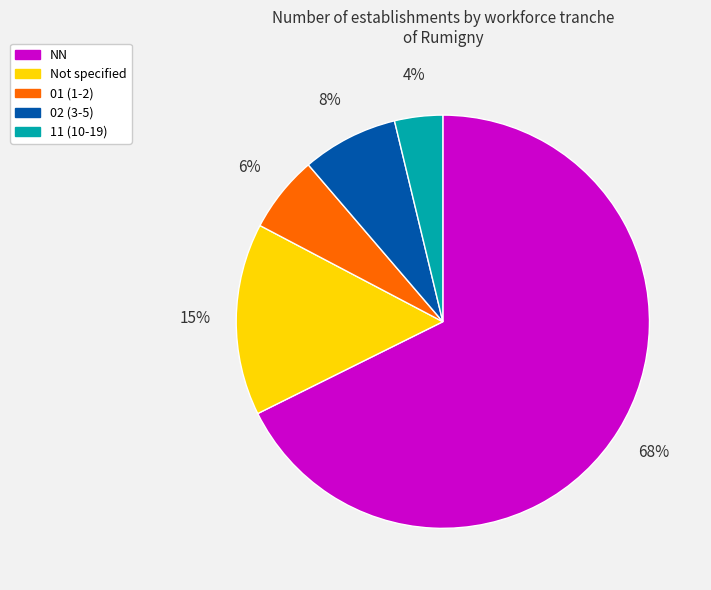

Does any single category account for the majority?

Yes